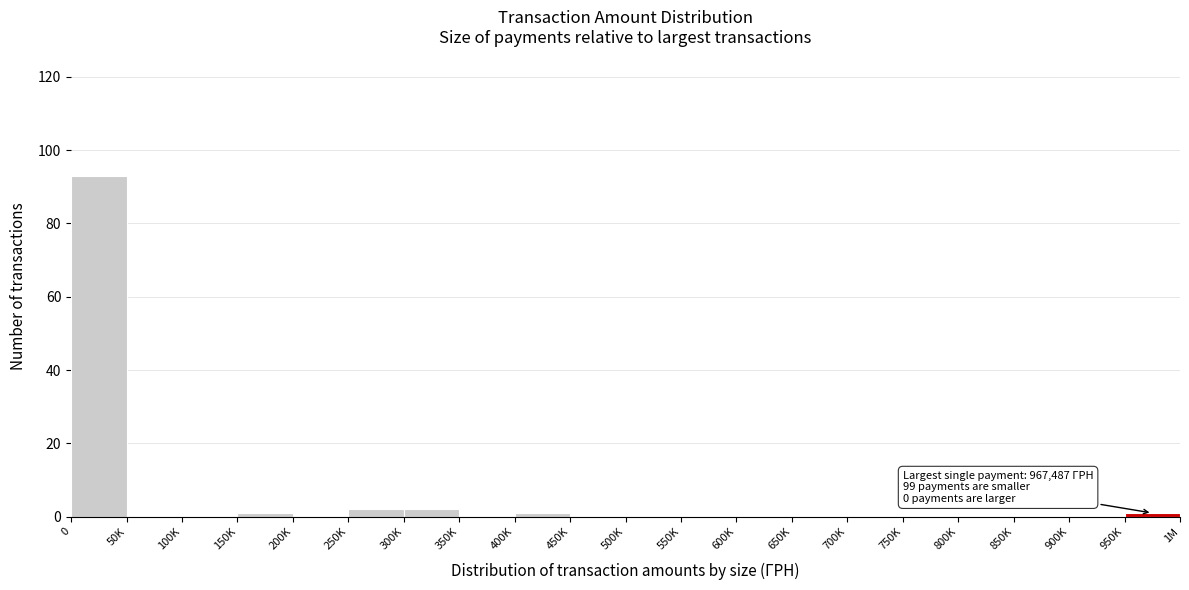

Reading left to right, list all the values displayed in this chart.

0=93	50K=0	100K=0	150K=1	200K=0	250K=2	300K=2	350K=0	400K=1	450K=0	500K=0	550K=0	600K=0	650K=0	700K=0	750K=0	800K=0	850K=0	900K=0	950K=1